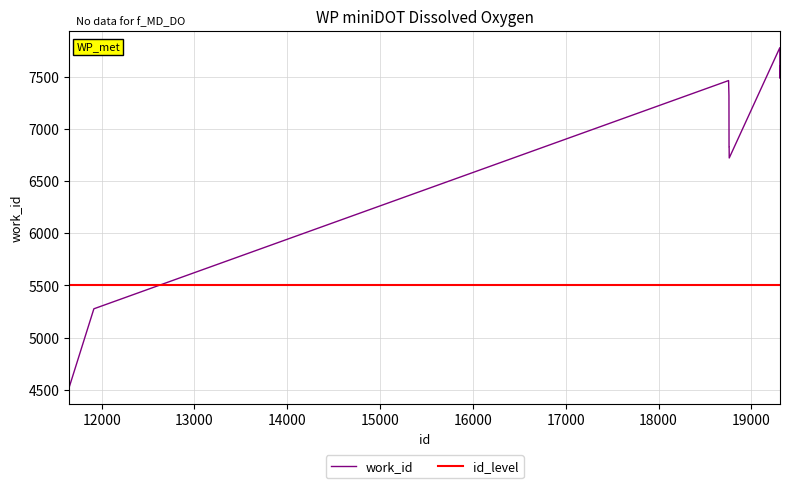

What is the minimum value shown in the chart?

4528.0